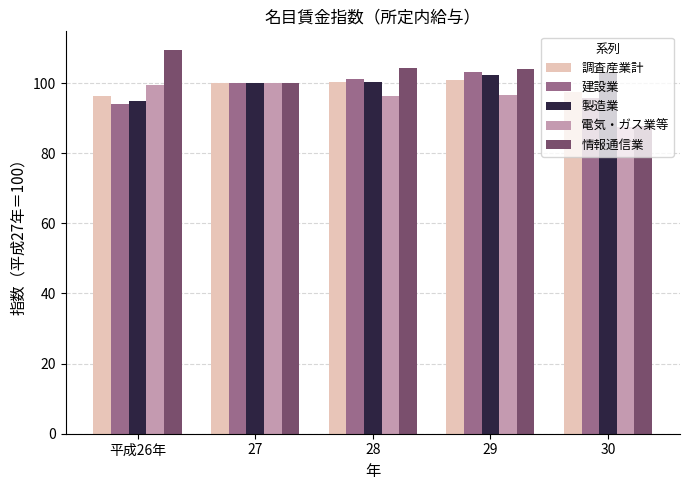

What is the sum of the 調査産業計 values at 29 and 28?

201.2